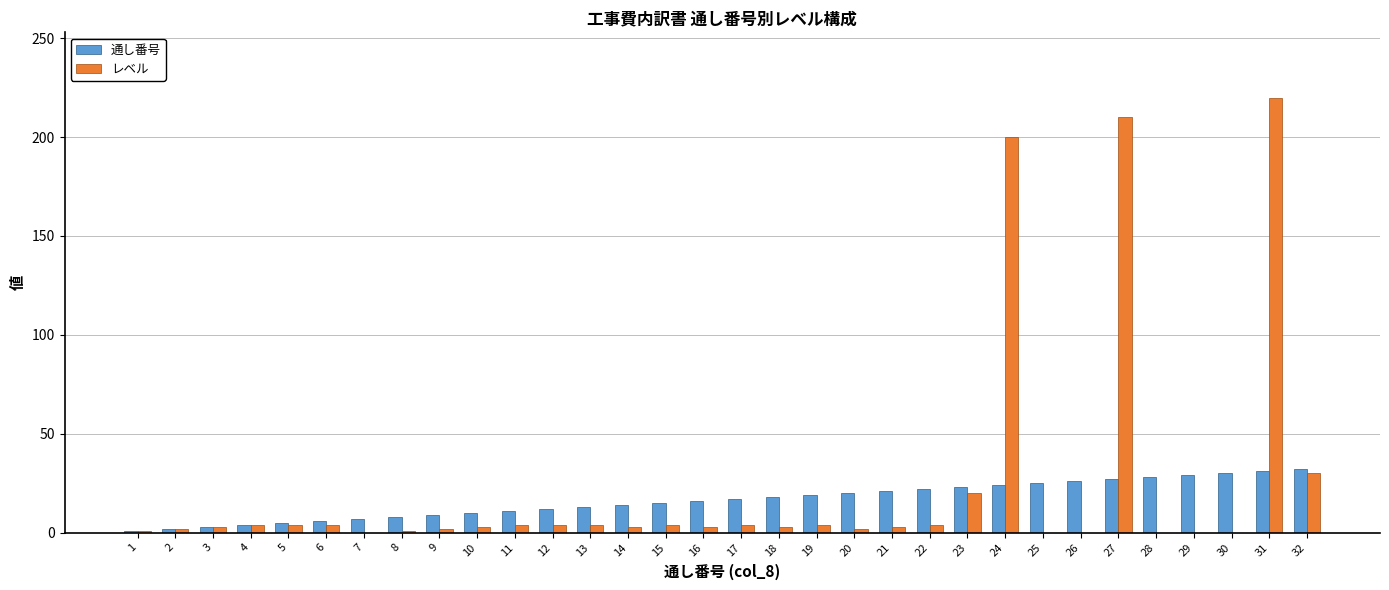

What is the maximum value for レベル?

220